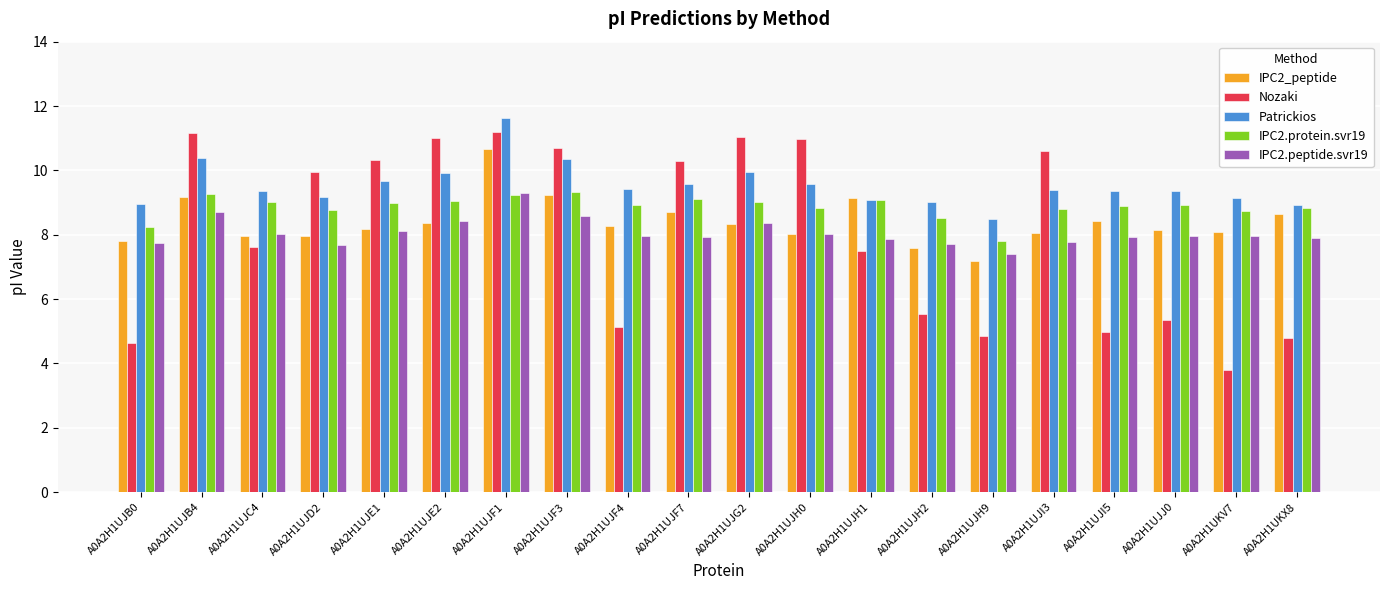

What are all the series names shown in the legend?

IPC2_peptide, Nozaki, Patrickios, IPC2.protein.svr19, IPC2.peptide.svr19